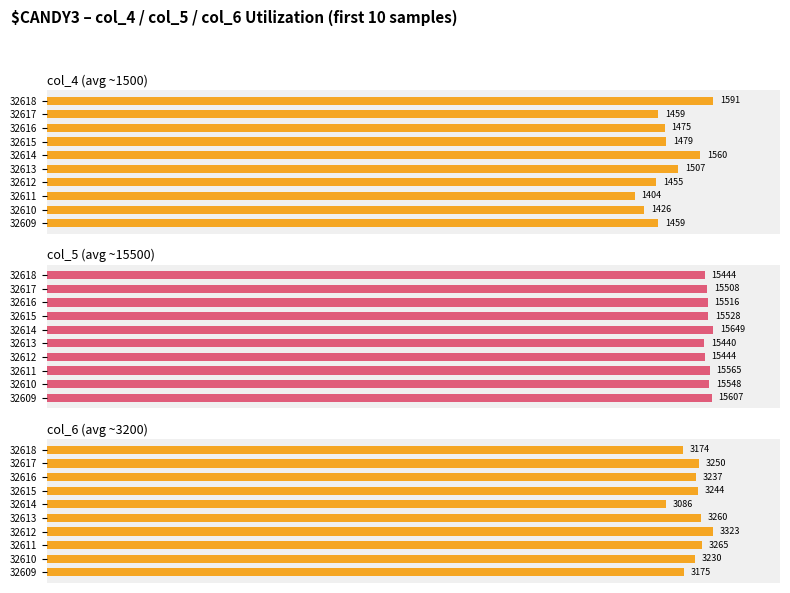

Between 32612 and 32614, which series saw the biggest shift?

col_6 (avg ~3200)